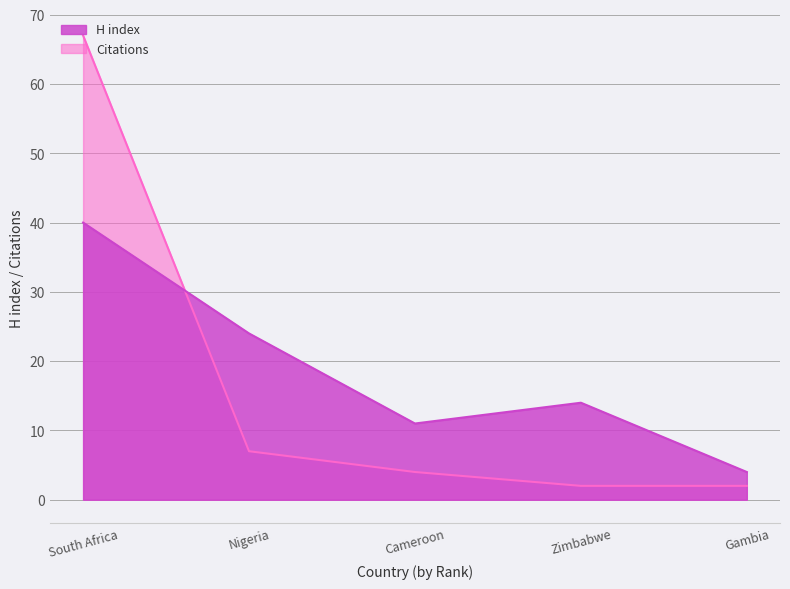

What is the label of the 3rd point from the right?

Cameroon